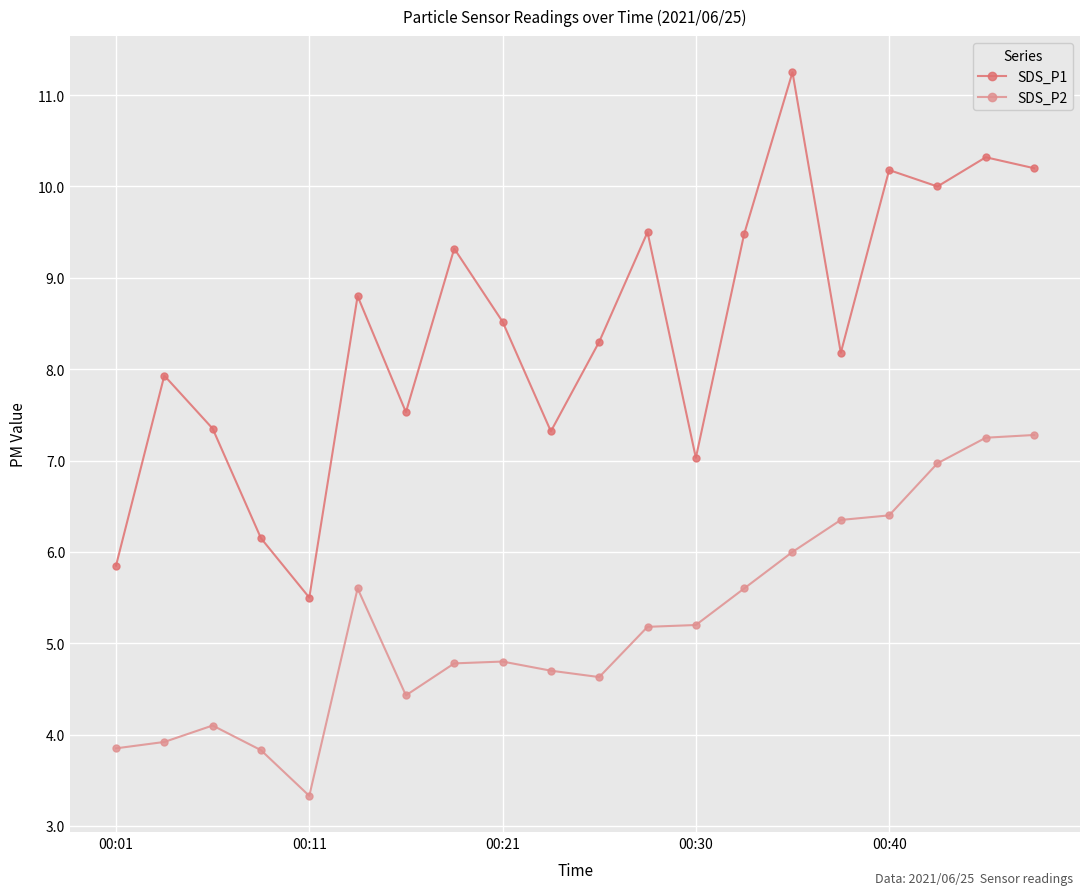

What is the sum of all SDS_P1 values?

168.7